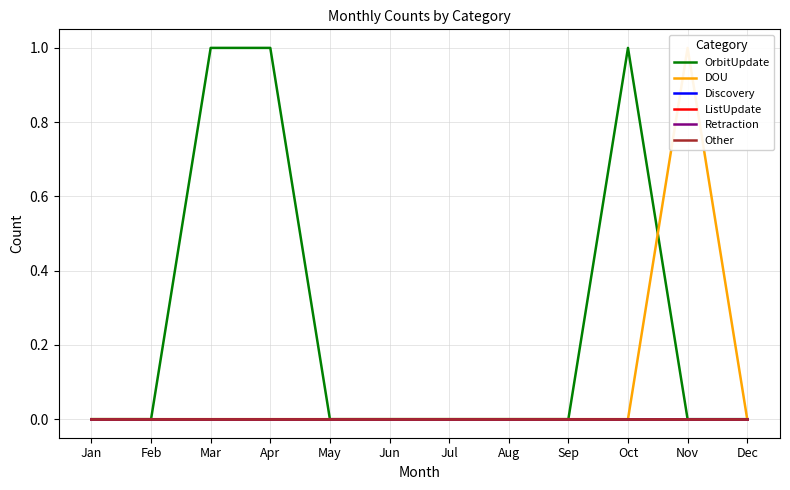

Which category has the lowest value across all series?

Jan